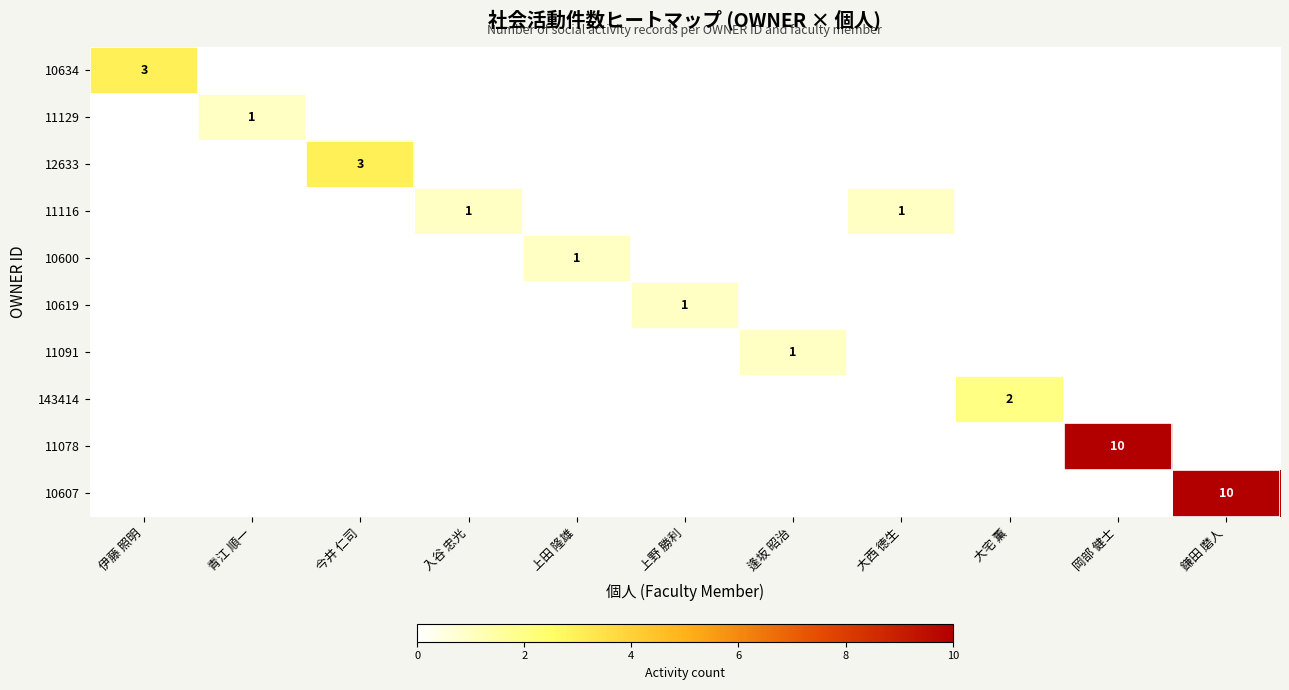

True or false: 12633 has a value of 3 at 今井 仁司.

True